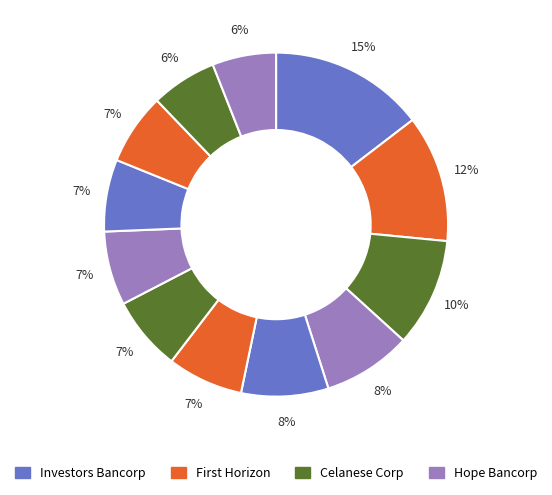

How many segments does this pie chart have?

12